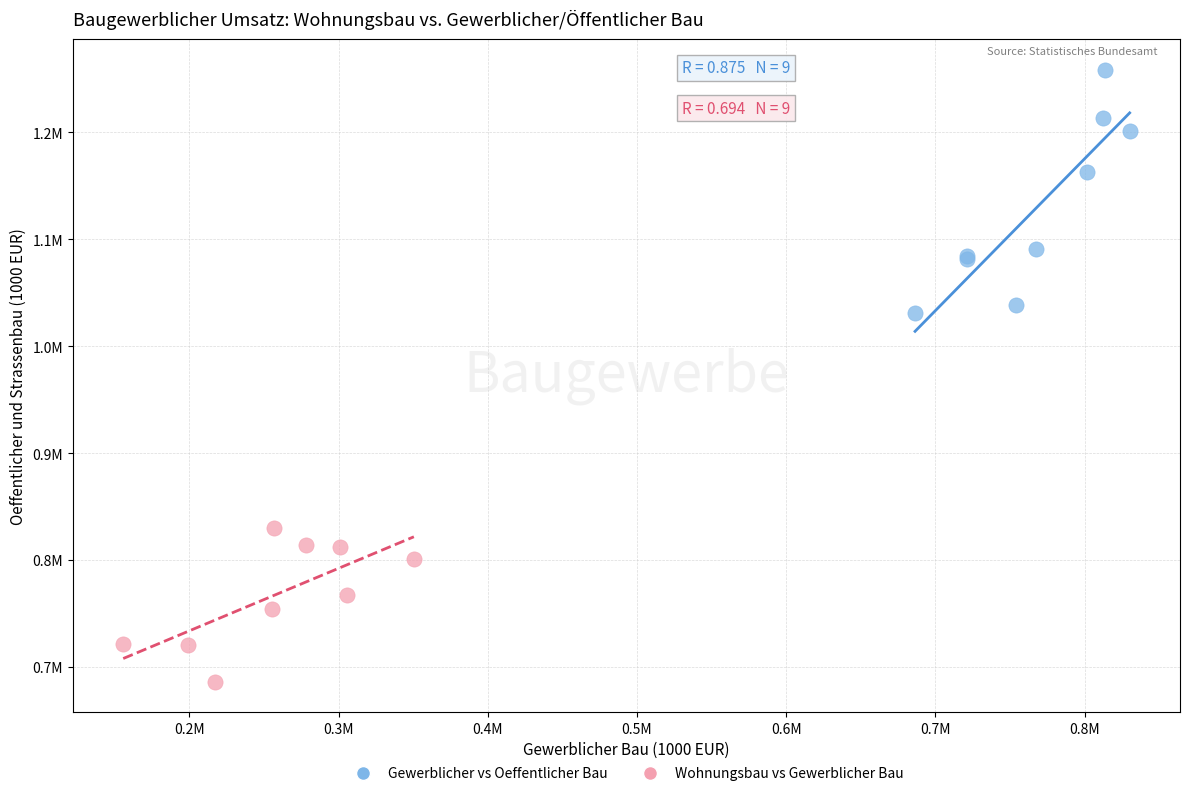

Which series has the widest spread of Y values?

Gewerblicher vs Oeffentlicher Bau